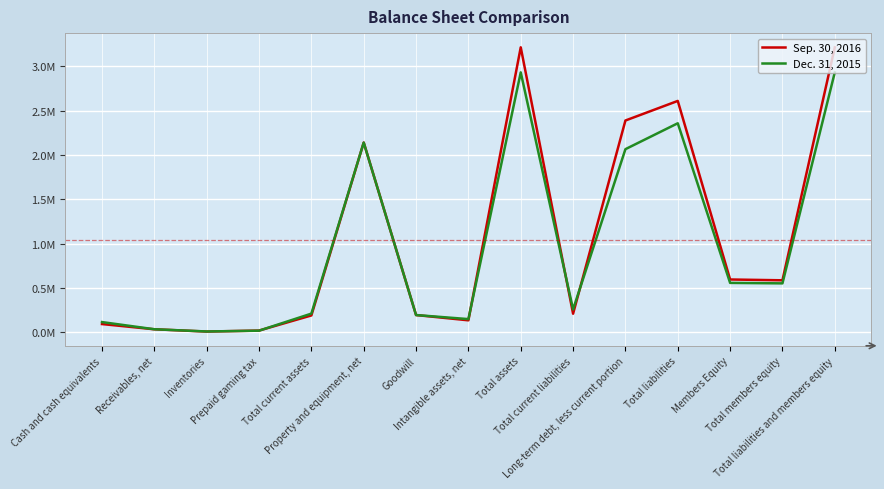

Is it true that Dec. 31, 2015 equals 258920 at Total current liabilities?

True